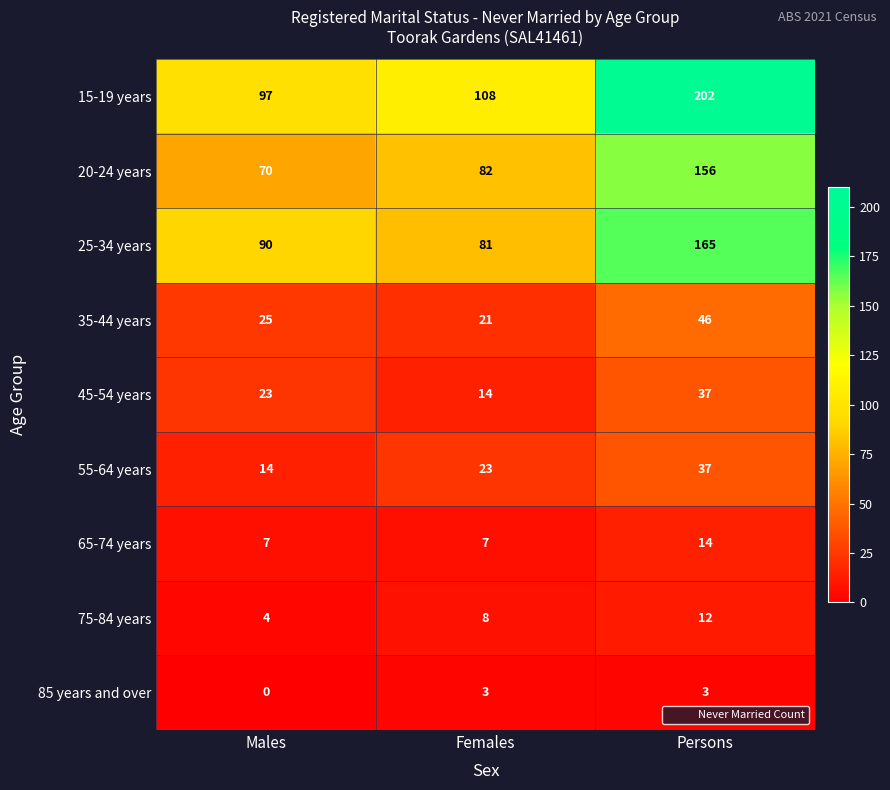

What is the difference between the highest and lowest values at Females?

105